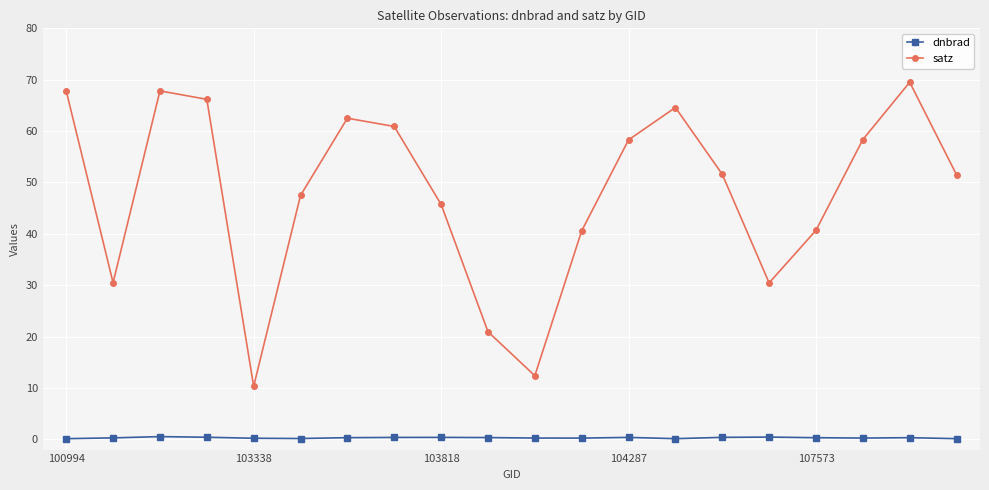

What is the maximum value shown in the chart?

69.5